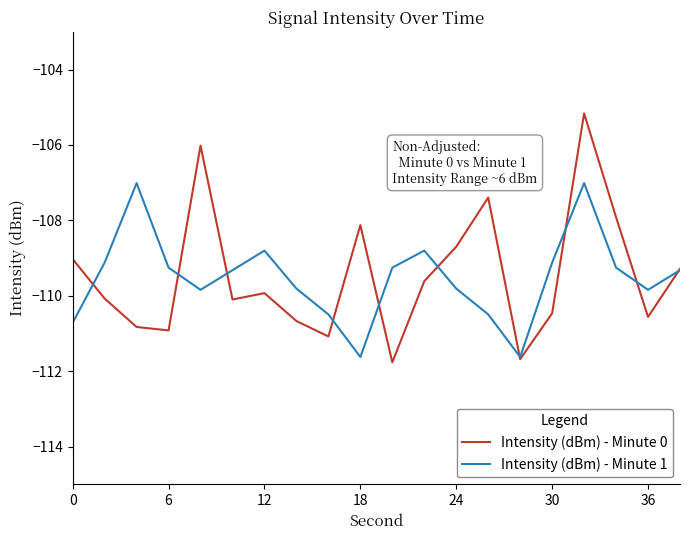

What is the highest value of the Intensity (dBm) - Minute 1 series?

-107.0